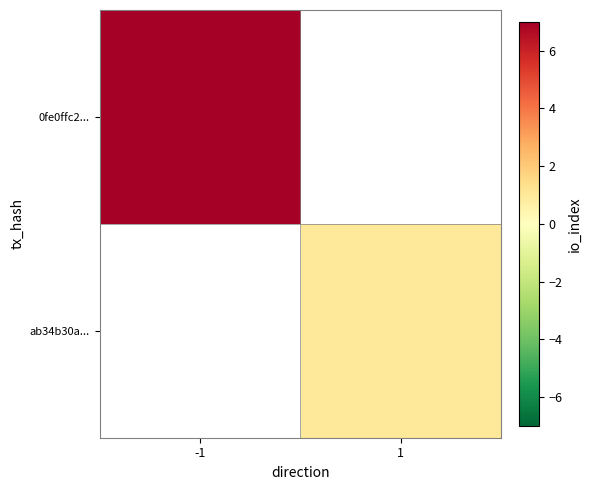

Is it true that ab34b30a... equals 1.0 at 1?

True